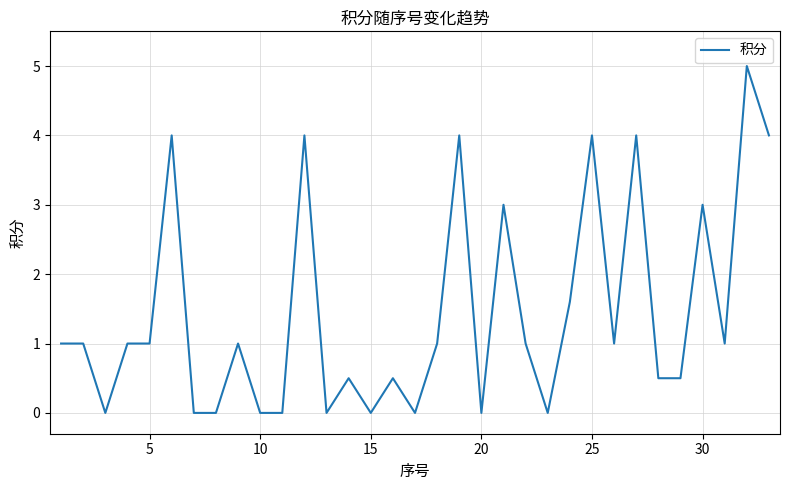

What is the difference between the maximum and minimum values?

5.0